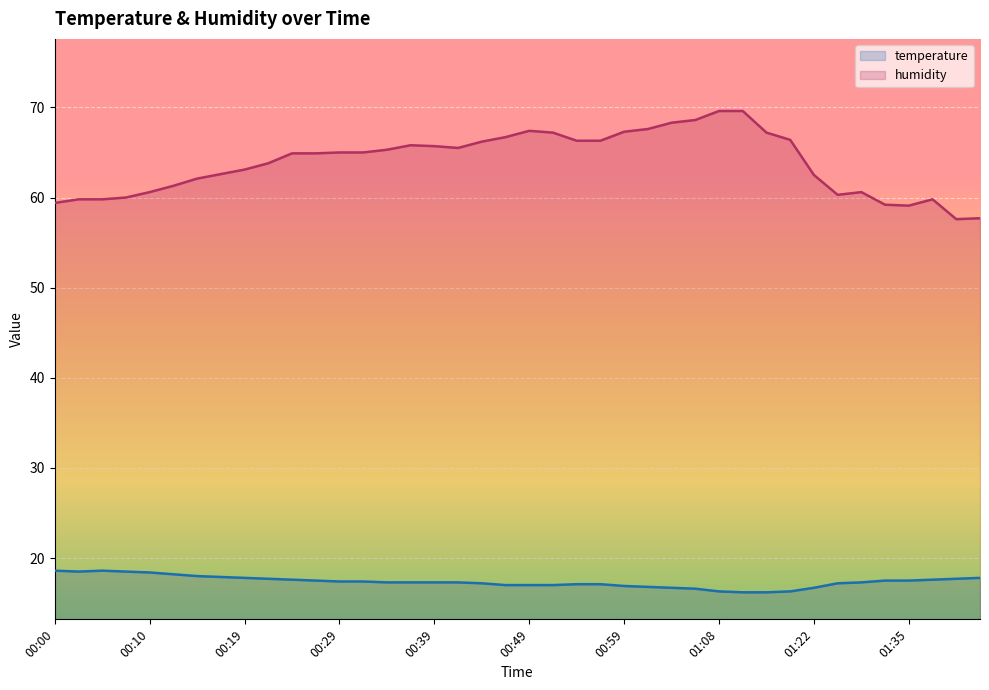

True or false: humidity has more than 1 points higher than both neighbors.

True